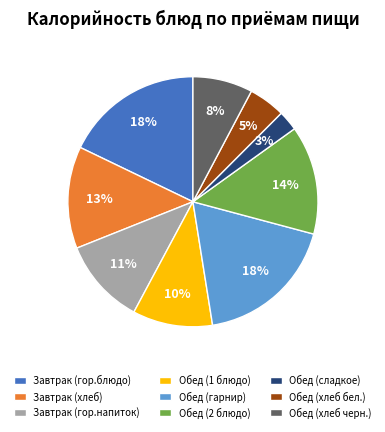

What is the ratio of the value at Завтрак (хлеб) to the value at Обед (гарнир)?

0.7